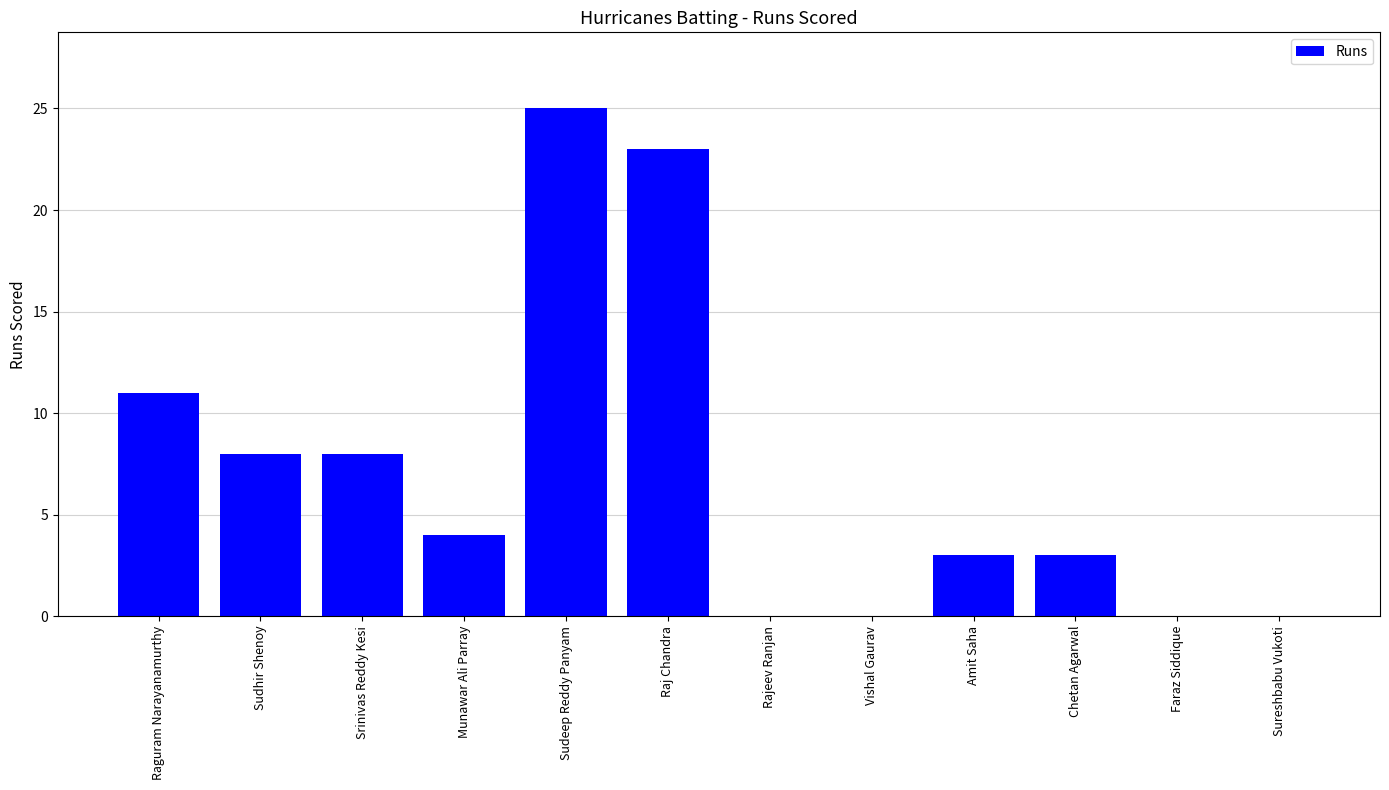

What is the maximum value shown in the chart?

25